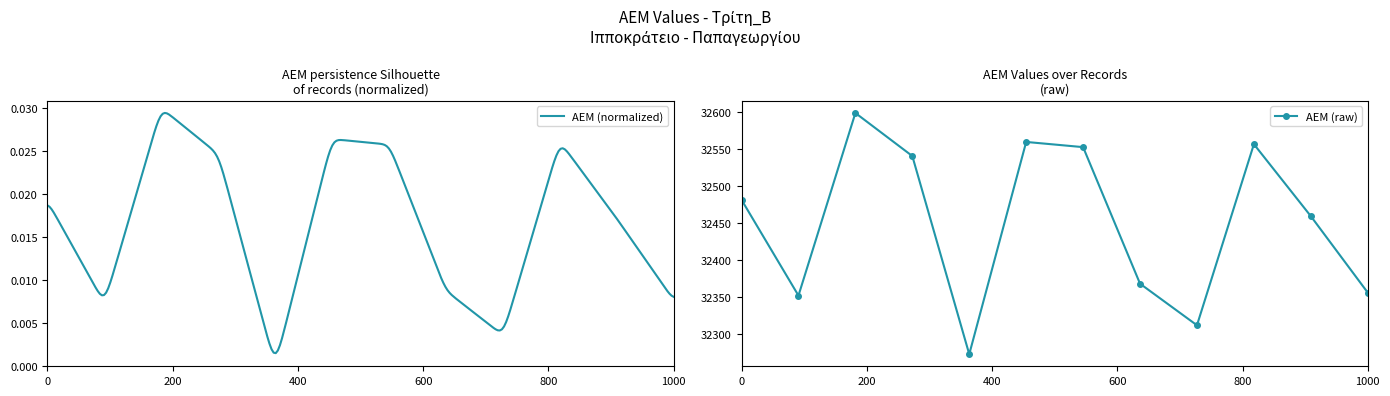

What is the difference between the values at 5 and 4?

267